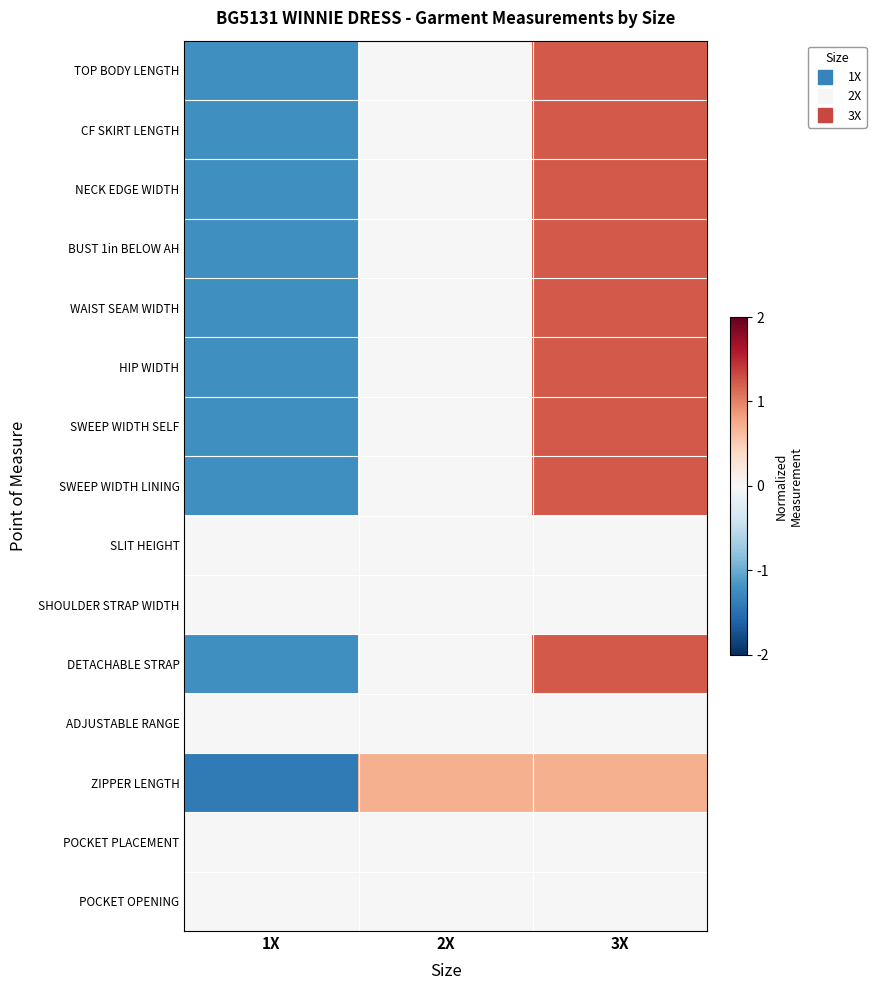

Which series has the largest range (max minus min)?

DETACHABLE STRAP